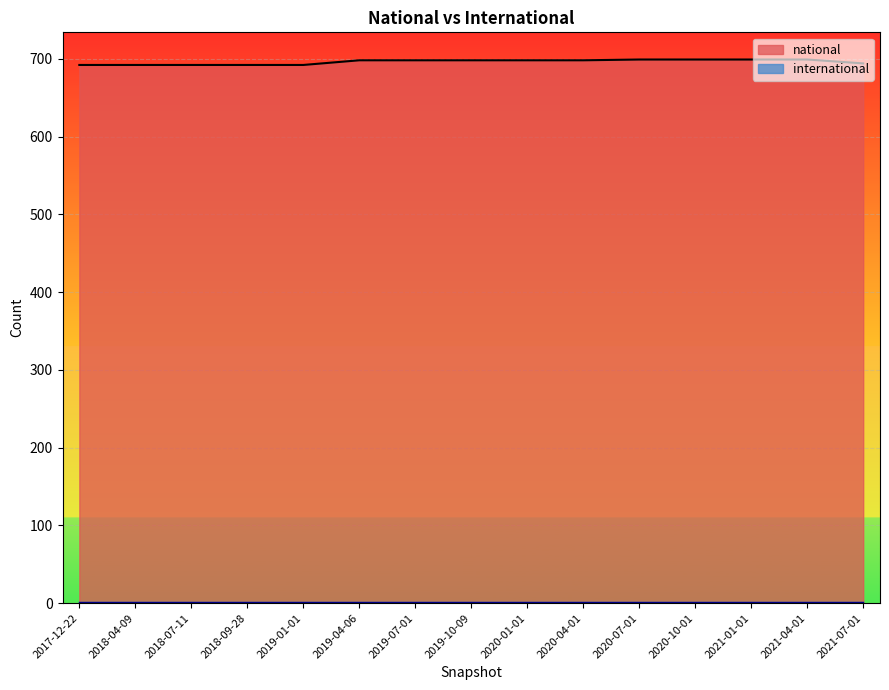

List the labels in order of value, largest first.

2020-07-01, 2020-10-01, 2021-01-01, 2021-04-01, 2019-04-06, 2019-07-01, 2019-10-09, 2020-01-01, 2020-04-01, 2021-07-01, 2017-12-22, 2018-04-09, 2018-07-11, 2018-09-28, 2019-01-01